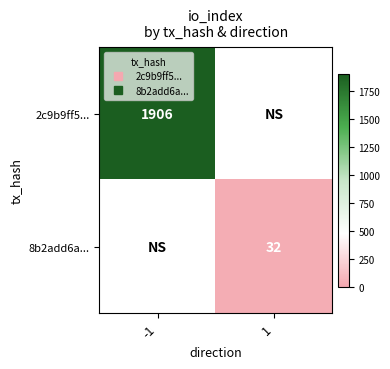

How many categories are shown in the chart?

2